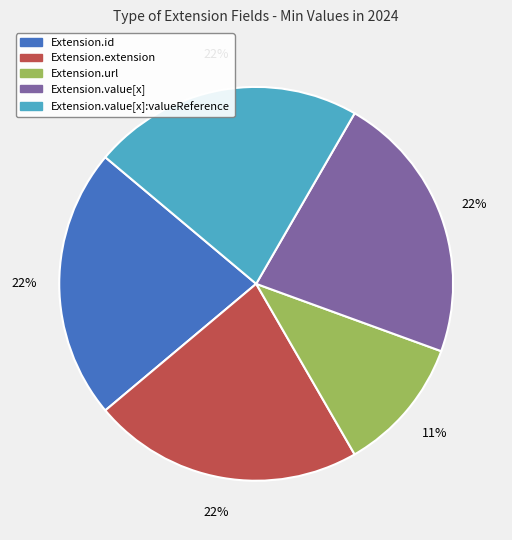

Is there any slice that represents more than half of the pie?

No